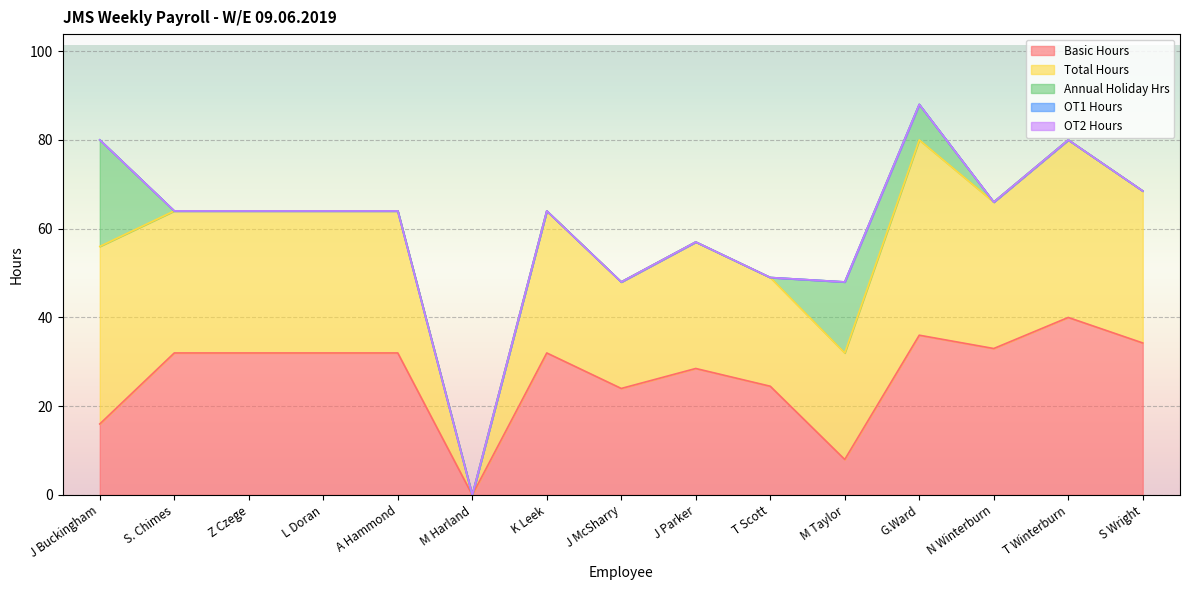

True or false: Annual Holiday Hrs and OT1 Hours intersect in this chart.

False